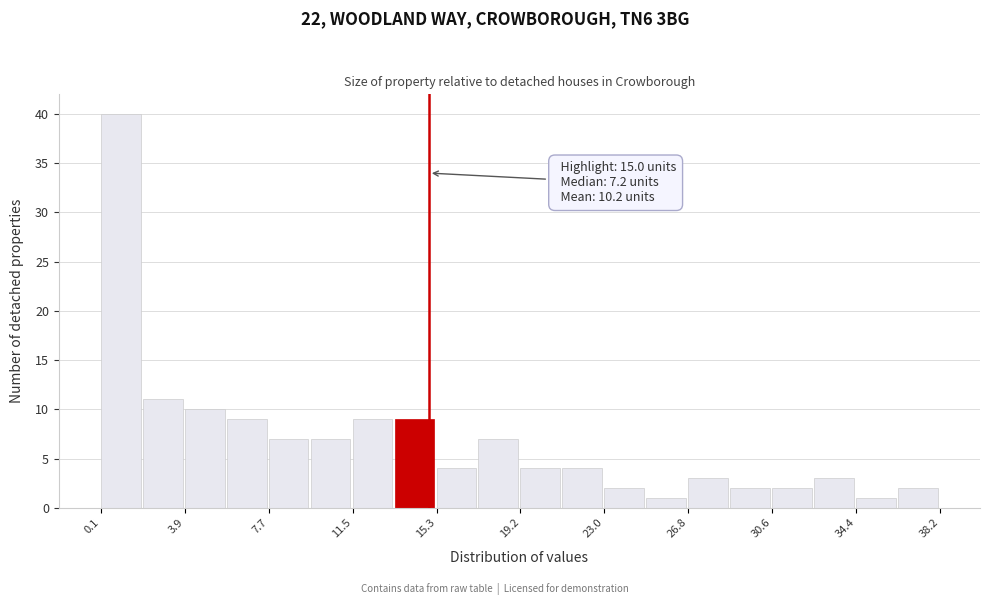

Around what value on the x-axis is the tallest bar? Give the approximate position of its centre, as read against the axis.

1.0